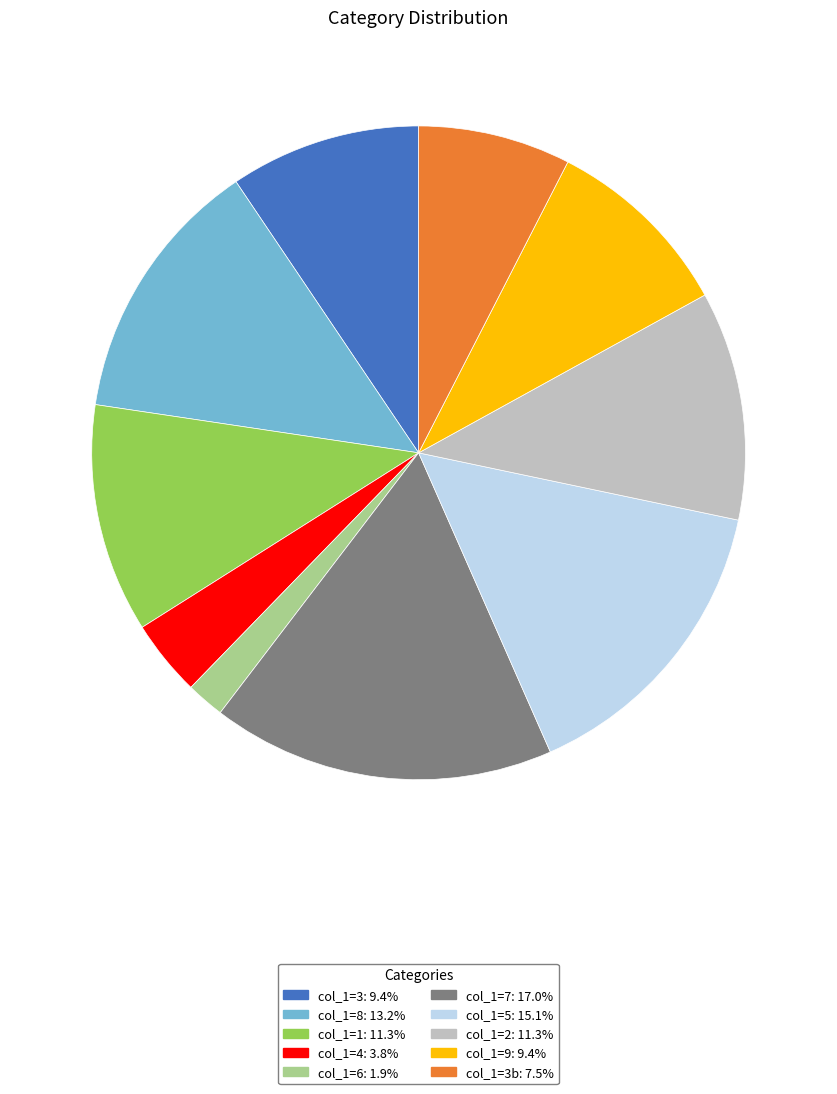

Is there any slice that represents more than half of the pie?

No